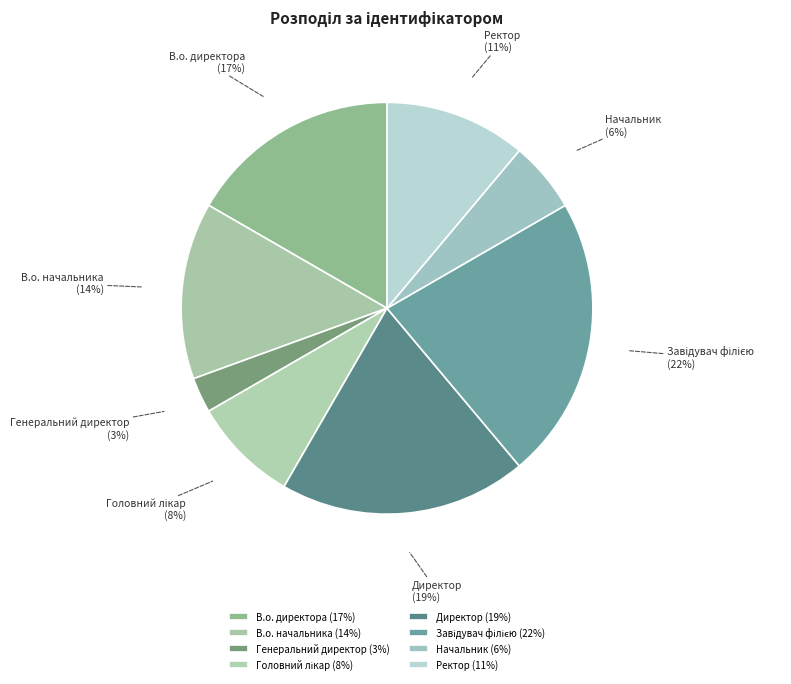

To the nearest percent, what is the difference between the В.о. начальника and Ректор slice percentages?

3%